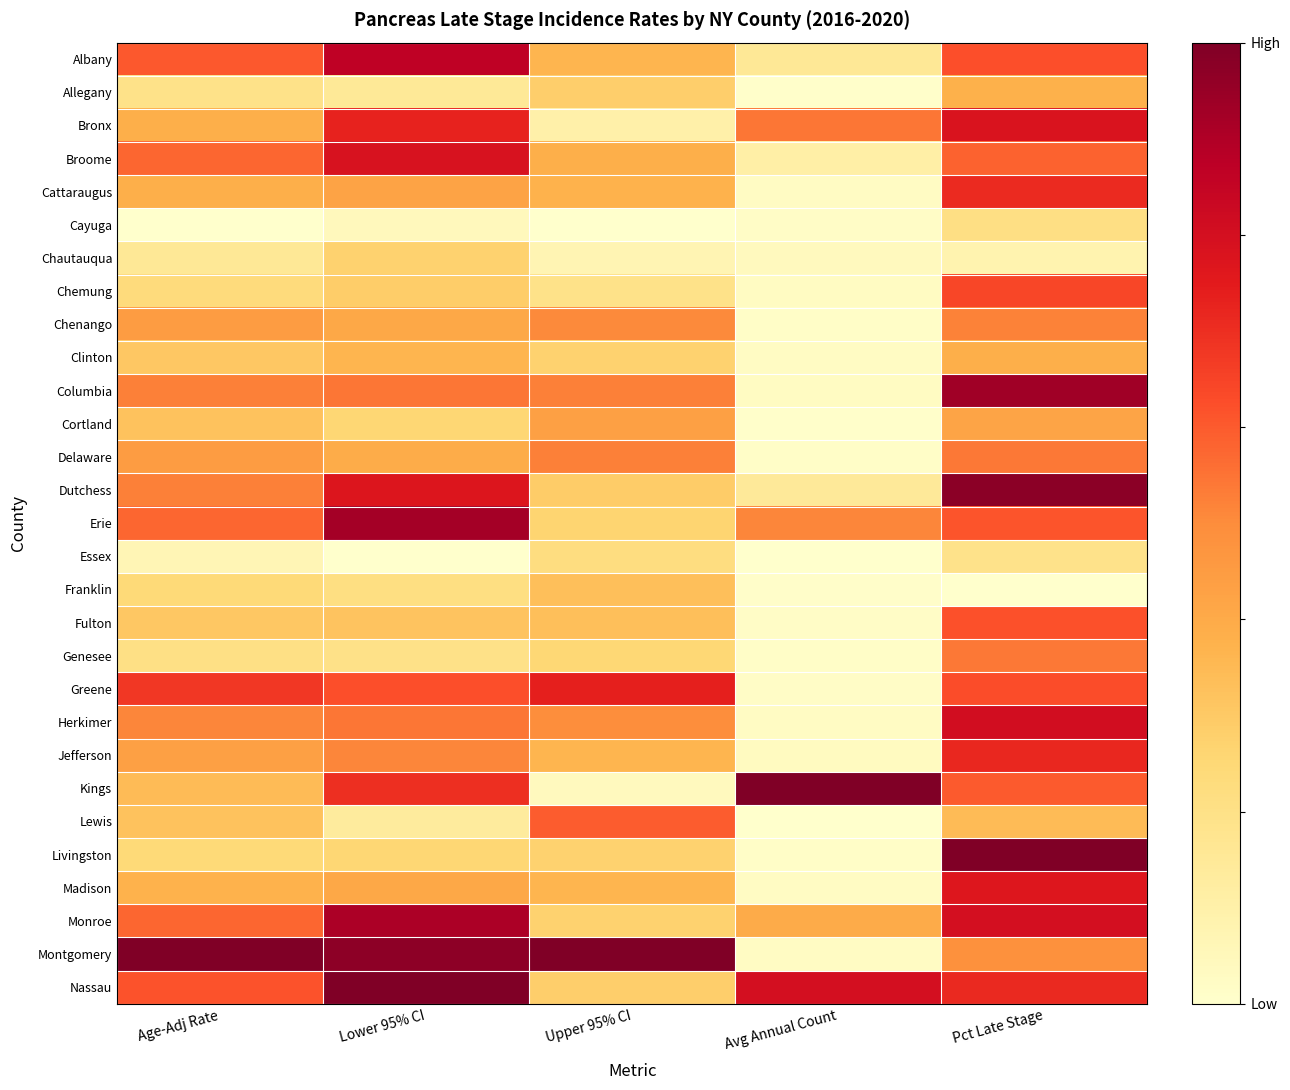

How many series are shown in this chart?

29